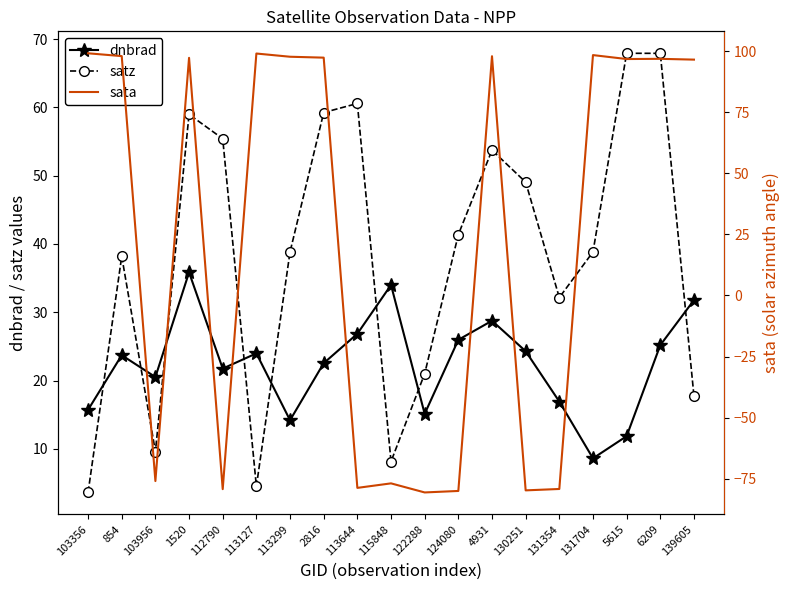

What is the value of the satz point at the 15th from the left?

32.2